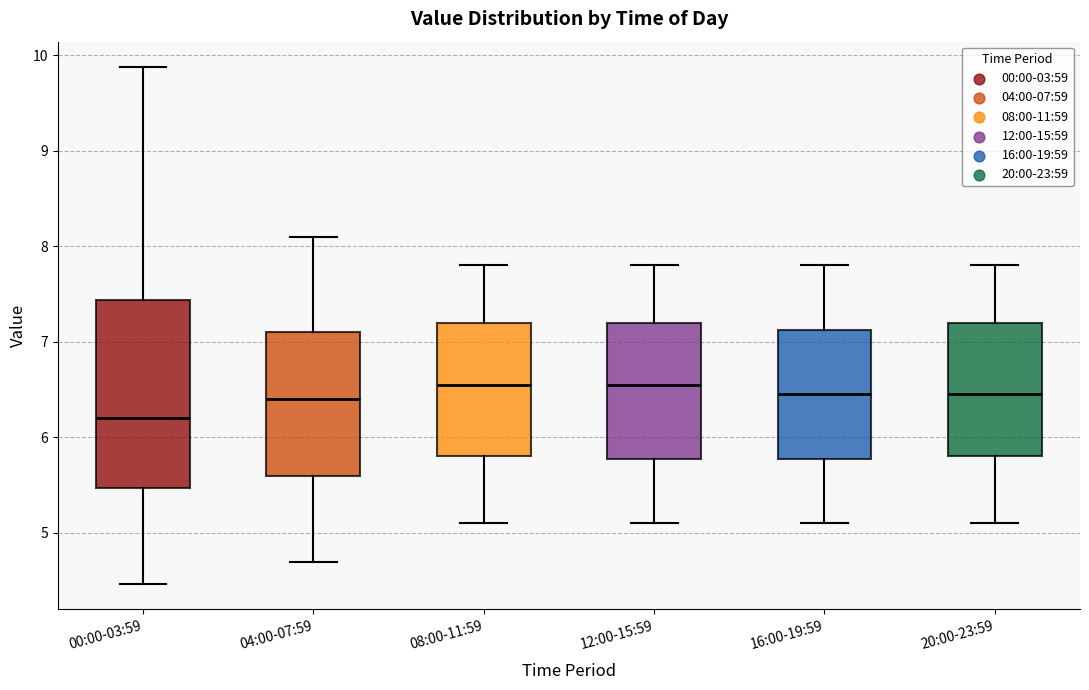

Which box's median line is the lowest?

00:00-03:59